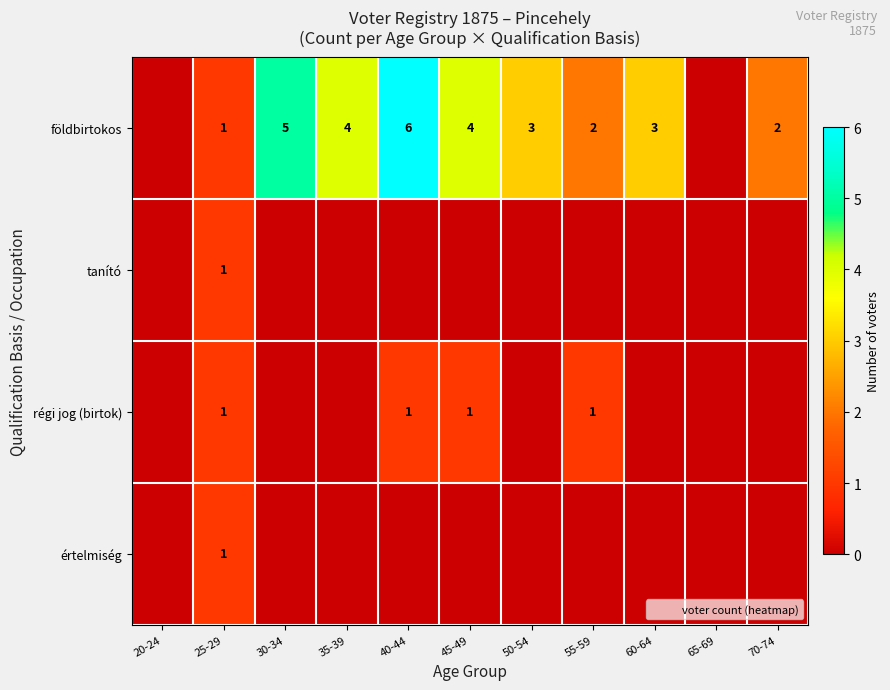

How many values in értelmiség are above zero?

1